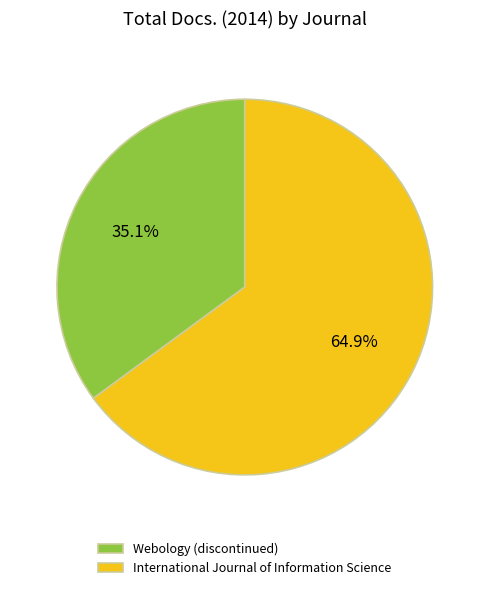

Is it true that International Journal of Information Science is 65% of the pie?

True